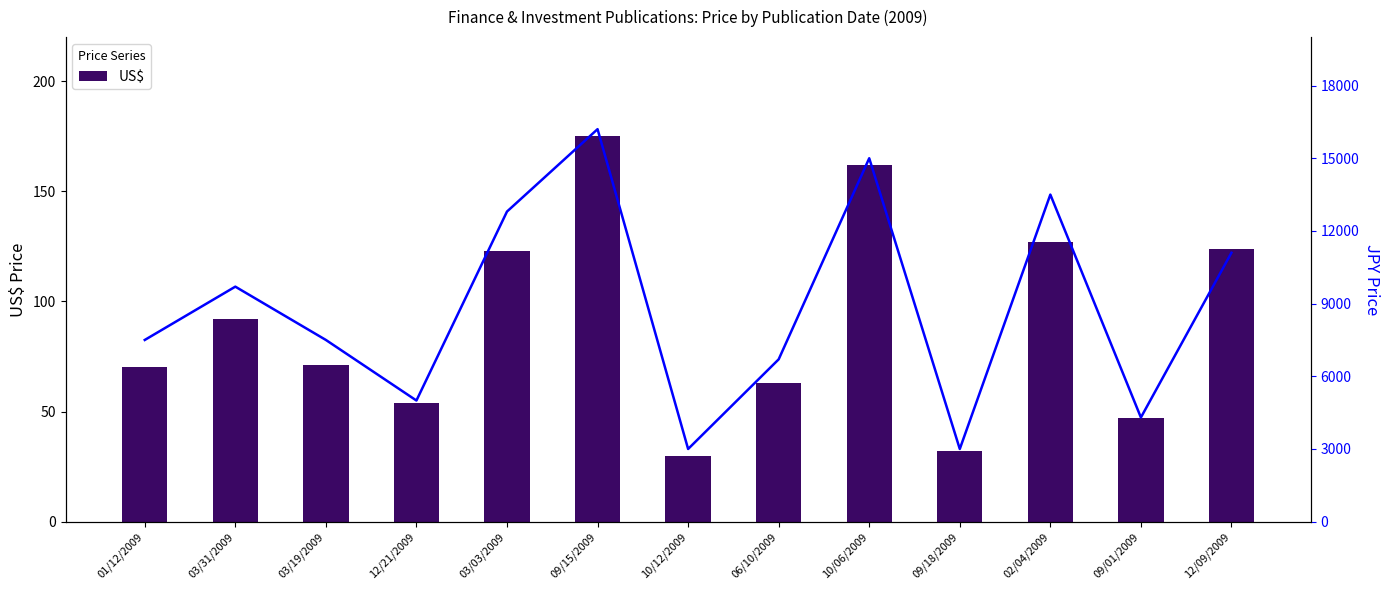

Rank the categories by JPY (x100) value from highest to lowest.

09/15/2009, 10/06/2009, 02/04/2009, 03/03/2009, 12/09/2009, 03/31/2009, 01/12/2009, 03/19/2009, 06/10/2009, 12/21/2009, 09/01/2009, 10/12/2009, 09/18/2009